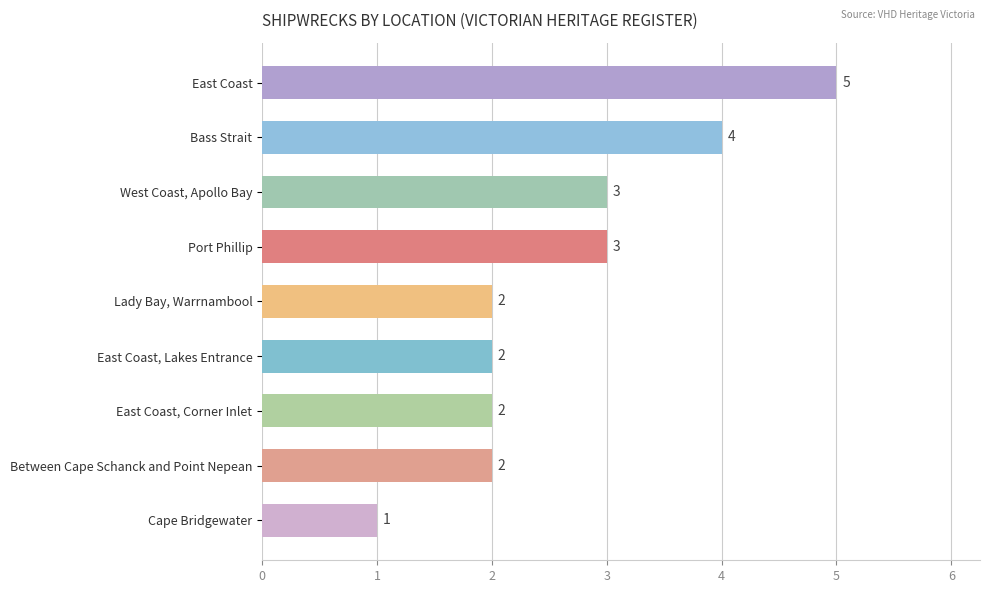

At which category does the chart reach its minimum across all series?

Cape Bridgewater